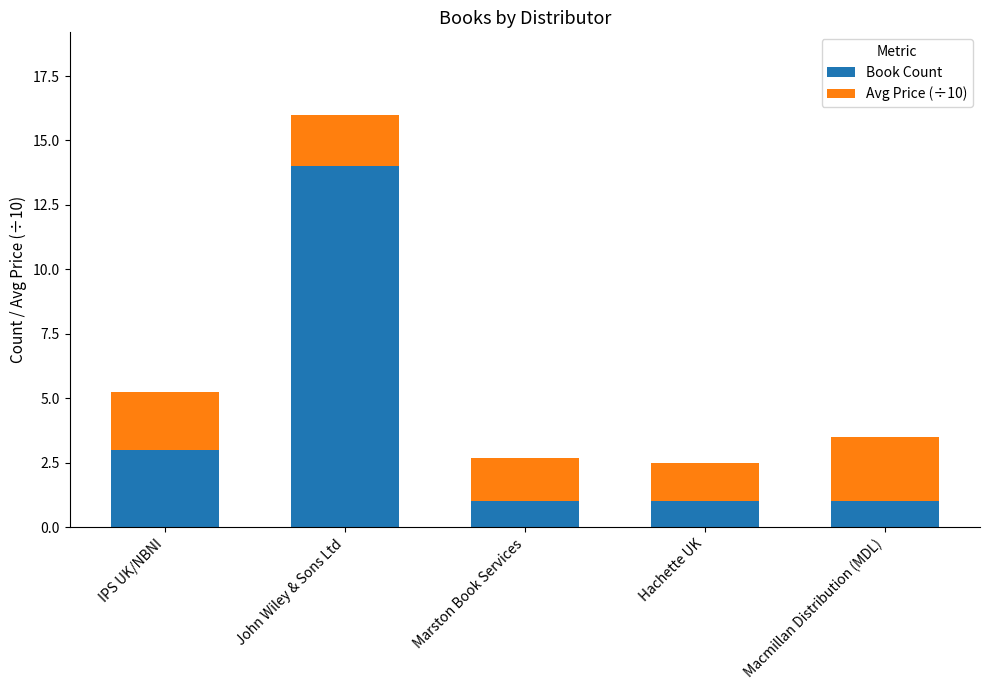

Reading left to right, what are the values for Book Count?

3.0	14.0	1.0	1.0	1.0